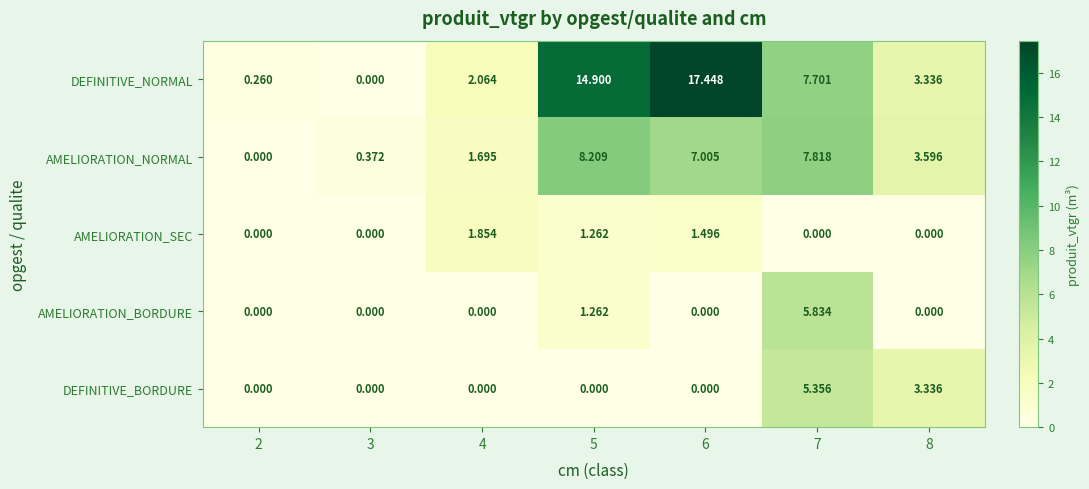

Rank the series by their maximum value, from highest to lowest.

DEFINITIVE_NORMAL, AMELIORATION_NORMAL, AMELIORATION_BORDURE, DEFINITIVE_BORDURE, AMELIORATION_SEC